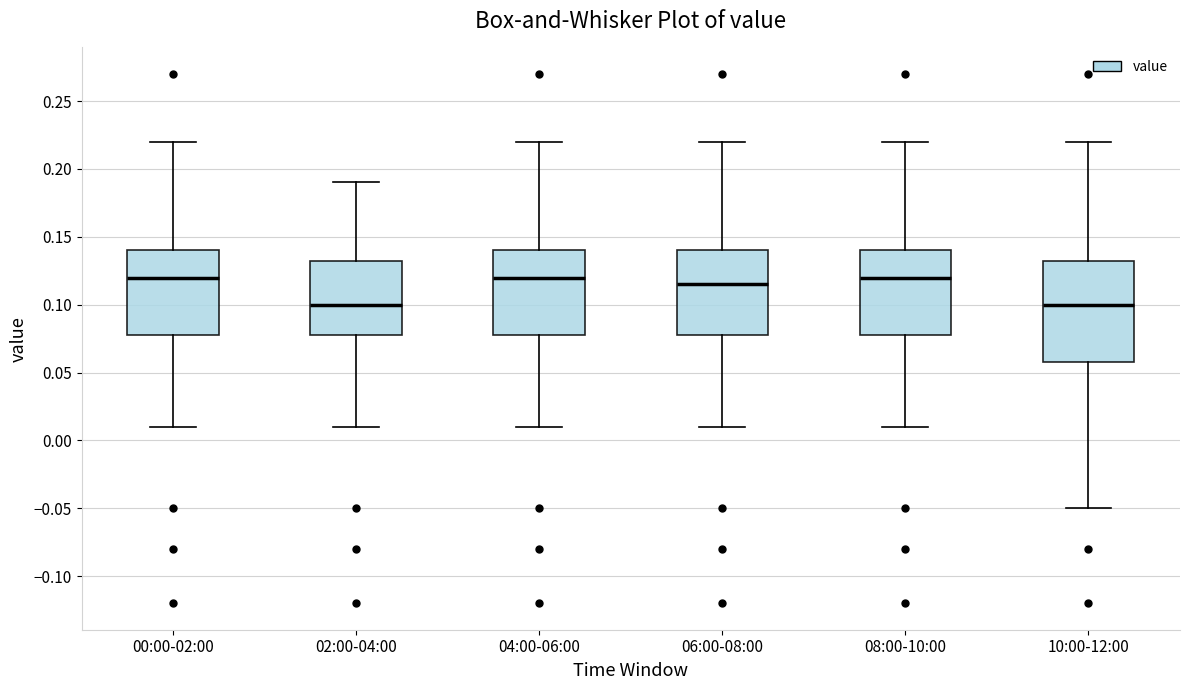

Reading left to right, transcribe this box plot: for each box, give where its median line is, the range the box spans, and where its two whiskers end, as read against the y-axis. The values are not printed on the chart, so give them approximately, as read against the axis.

00:00-02:00: median 0.120, box 0.080 to 0.140, whiskers 0.010 to 0.220
02:00-04:00: median 0.100, box 0.080 to 0.135, whiskers 0.010 to 0.190
04:00-06:00: median 0.120, box 0.080 to 0.140, whiskers 0.010 to 0.220
06:00-08:00: median 0.115, box 0.080 to 0.140, whiskers 0.010 to 0.220
08:00-10:00: median 0.120, box 0.080 to 0.140, whiskers 0.010 to 0.220
10:00-12:00: median 0.100, box 0.060 to 0.135, whiskers -0.050 to 0.220